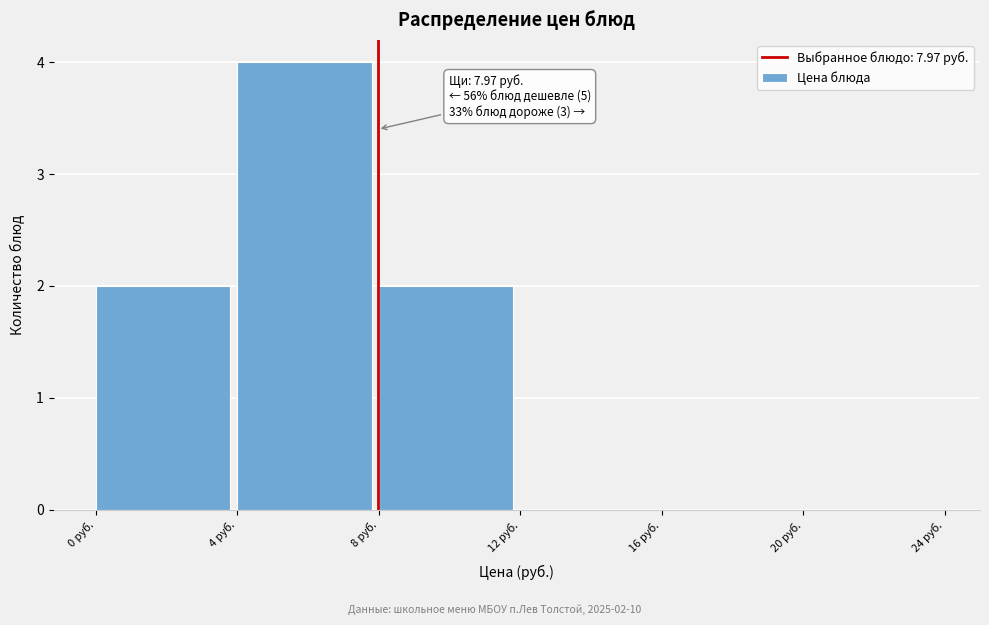

Over which range of the x-axis is the bar tallest?

4 to 8